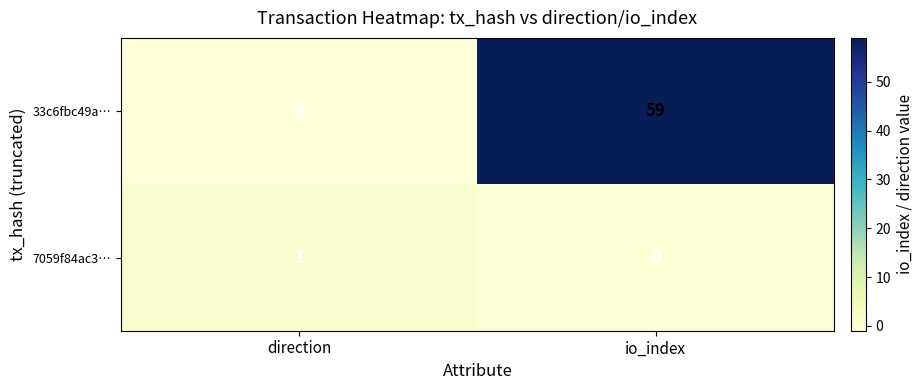

Reading right to left, what are all the values shown in this chart?

33c6fbc49a…: 59	-1
7059f84ac3…: 0	1